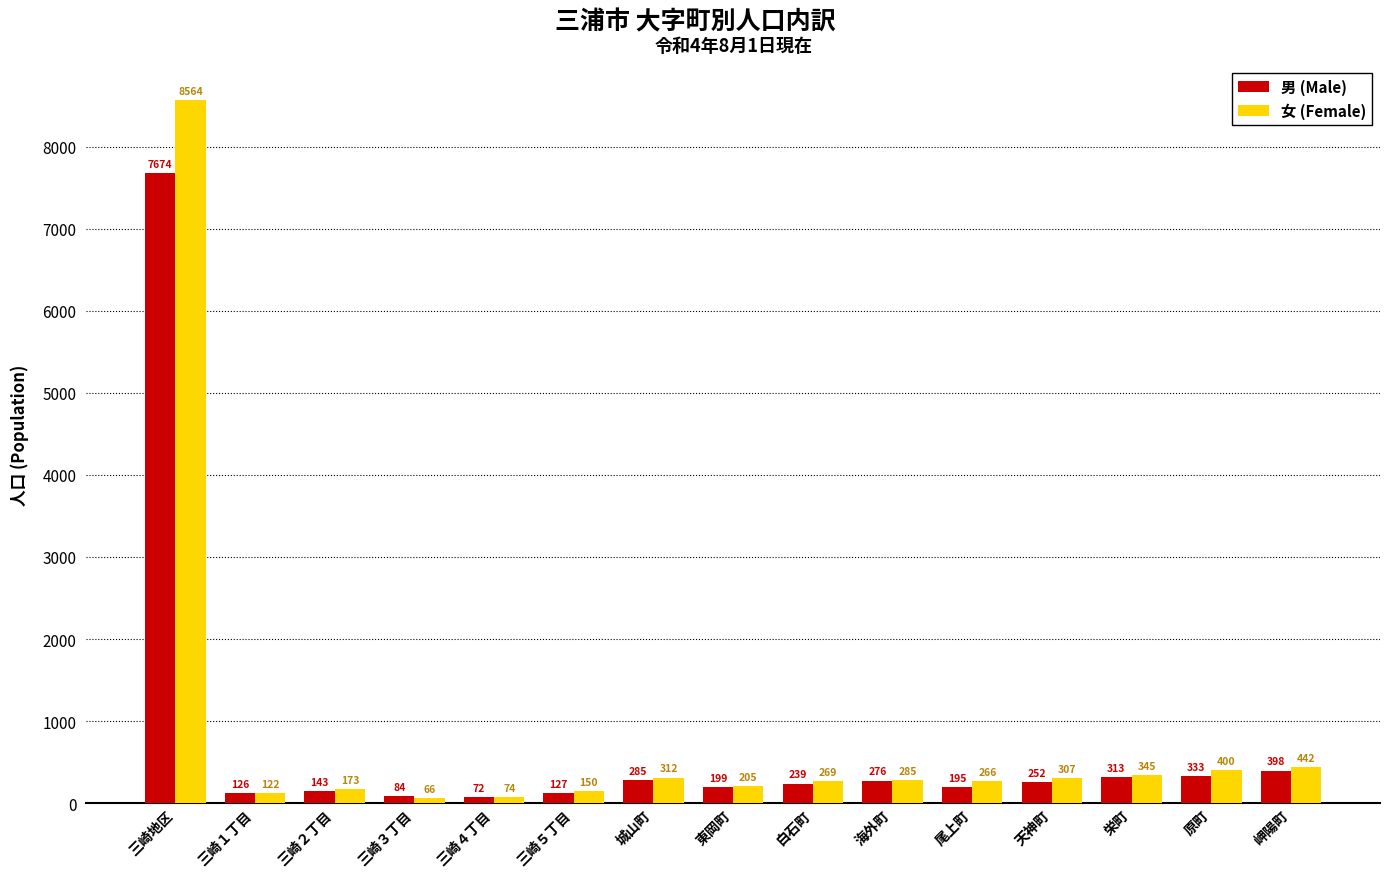

Reading right to left, what are all the values shown in this chart?

男 (Male): 岬陽町=398	原町=333	栄町=313	天神町=252	尾上町=195	海外町=276	白石町=239	東岡町=199	城山町=285	三崎５丁目=127	三崎４丁目=72	三崎３丁目=84	三崎２丁目=143	三崎１丁目=126	三崎地区=7674
女 (Female): 岬陽町=442	原町=400	栄町=345	天神町=307	尾上町=266	海外町=285	白石町=269	東岡町=205	城山町=312	三崎５丁目=150	三崎４丁目=74	三崎３丁目=66	三崎２丁目=173	三崎１丁目=122	三崎地区=8564